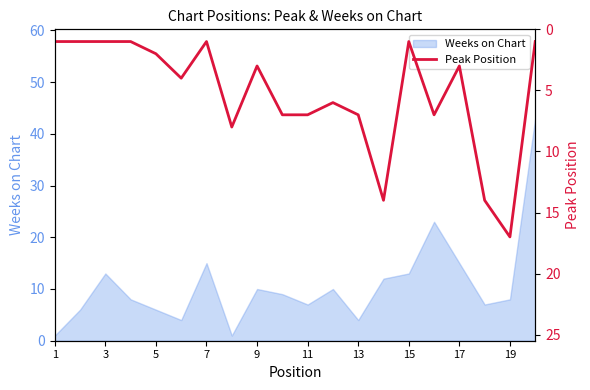

What is the highest value of the Weeks on Chart series?

43